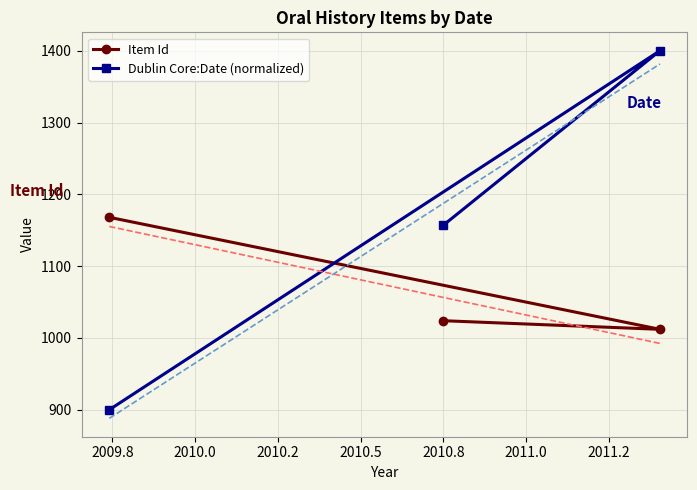

Reading left to right, transcribe all the data shown in this chart.

Item Id: 1168.0	1012.0	1024.0
Dublin Core:Date (normalized): 900.0	1400.0	1157.0